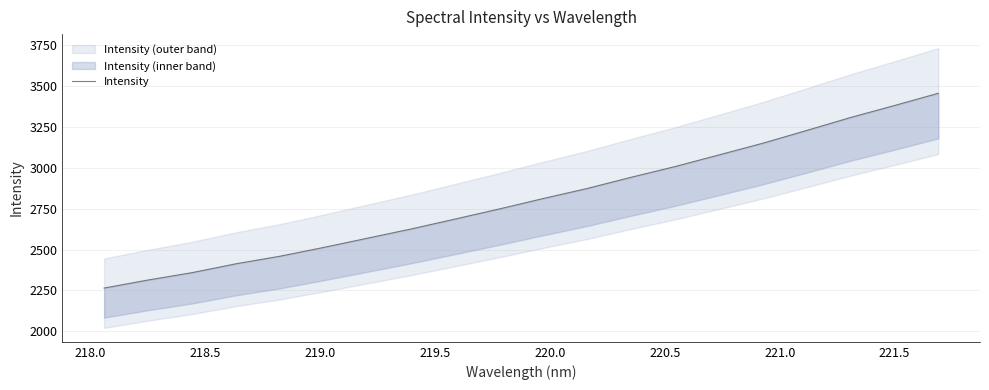

How many values exceed 2812?

10